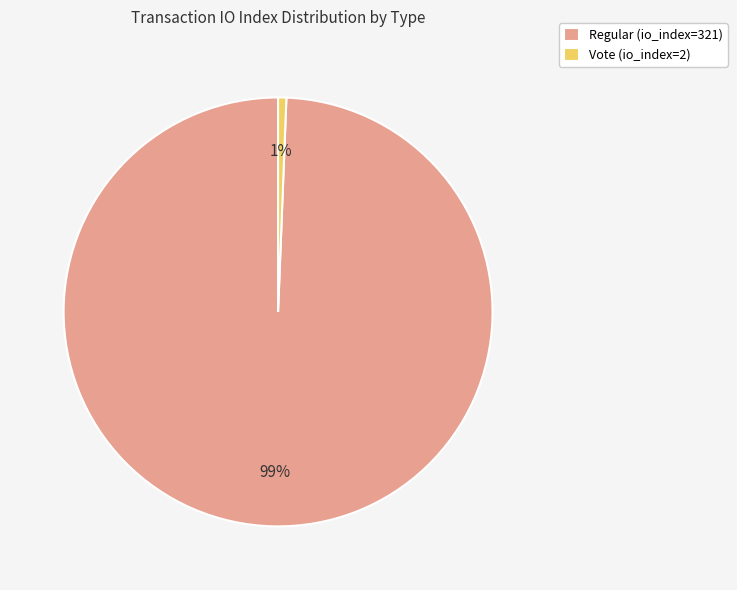

To the nearest percent, what is the average slice percentage?

50%